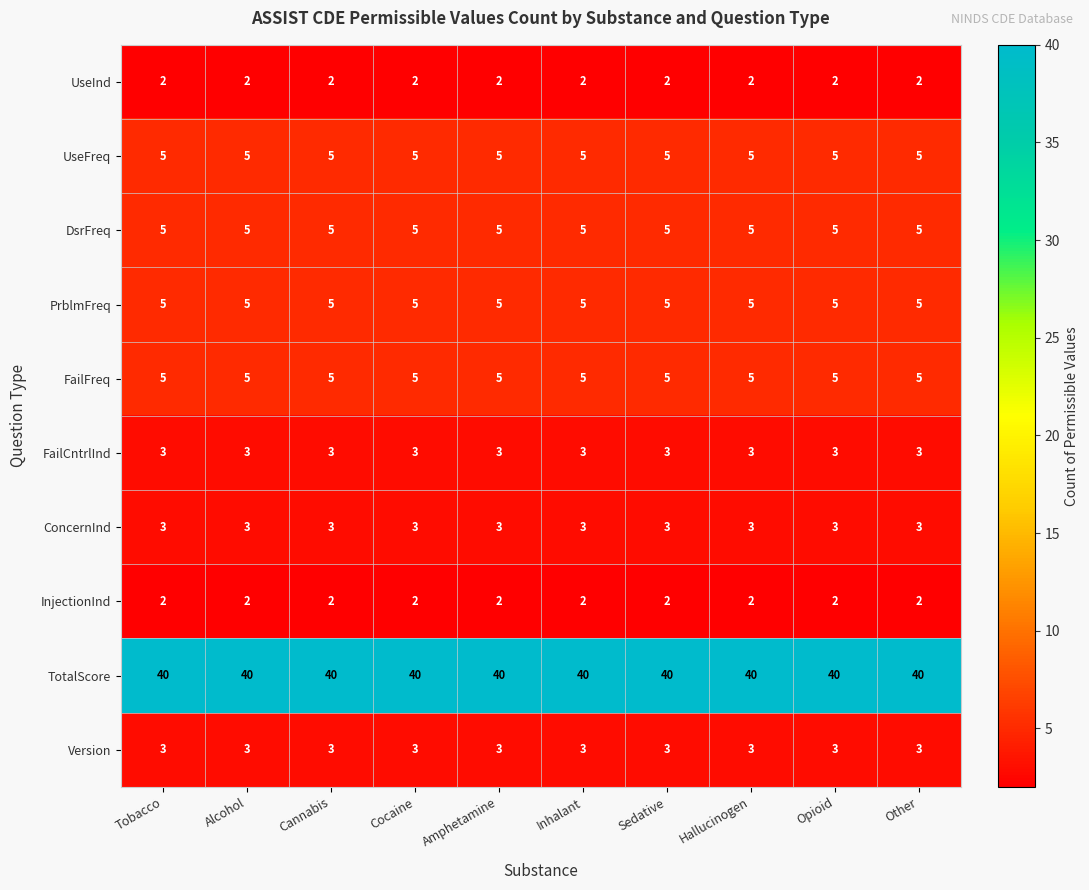

What is the lowest value of the TotalScore series?

40